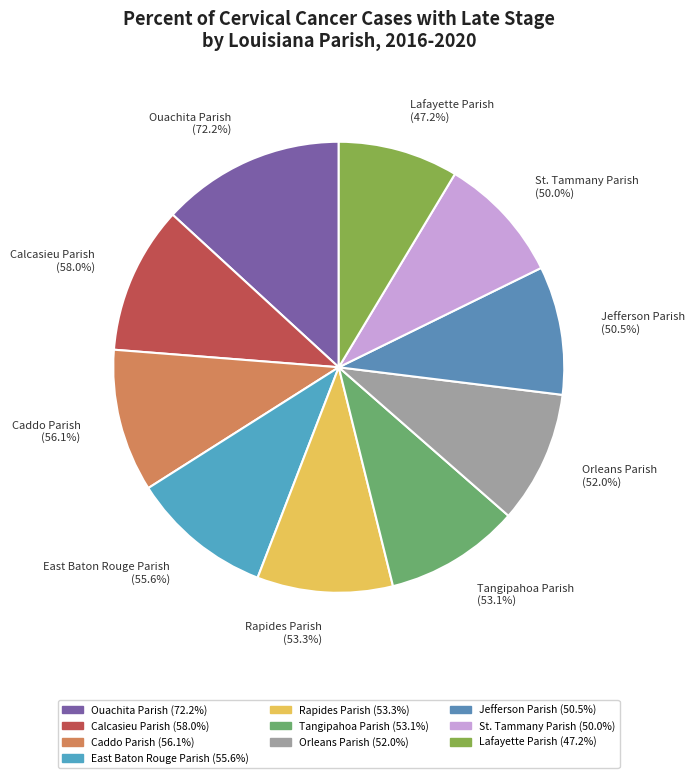

What is the ratio of the value at Caddo Parish to the value at St. Tammany Parish?

1.1